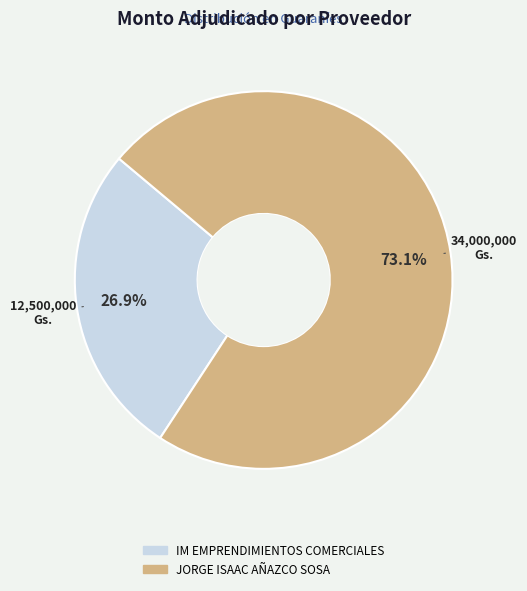

Combined, what portion of the pie is IM EMPRENDIMIENTOS COMERCIALES and JORGE ISAAC AÑAZCO SOSA?

100.0%